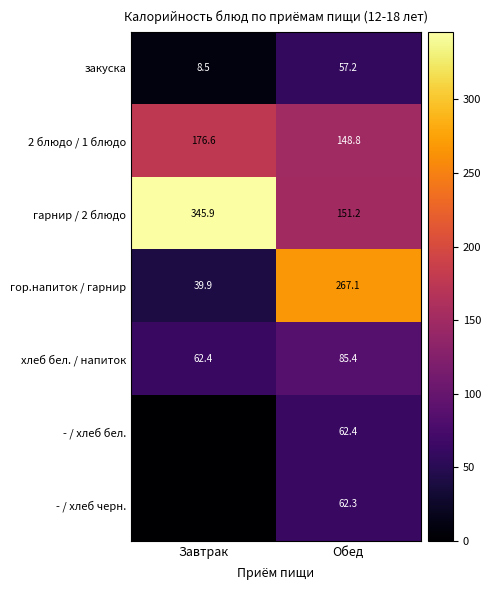

Which has a higher value, Завтрак or Обед?

Обед